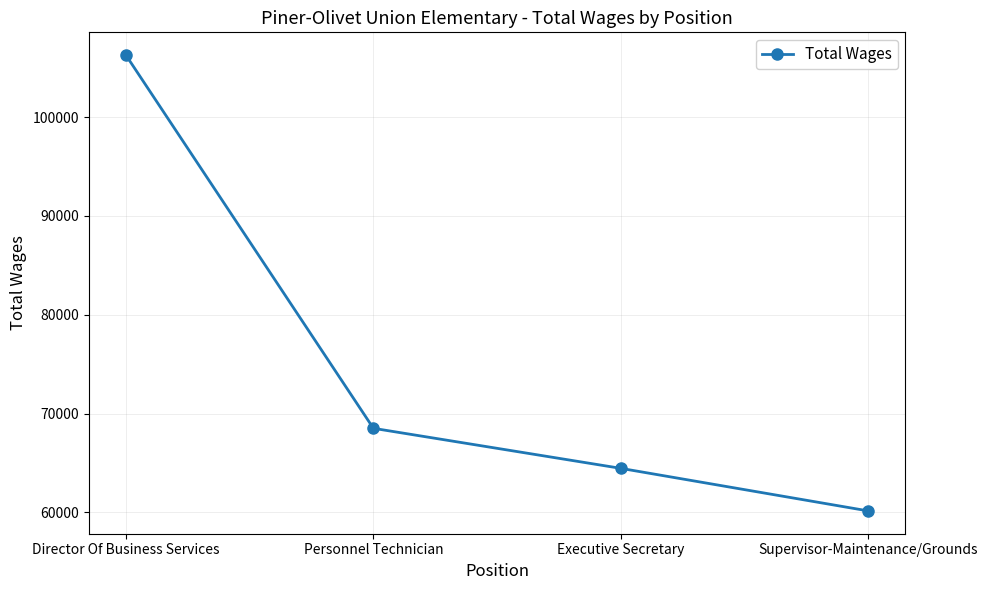

At which category does the chart reach its peak across all series?

Director Of Business Services